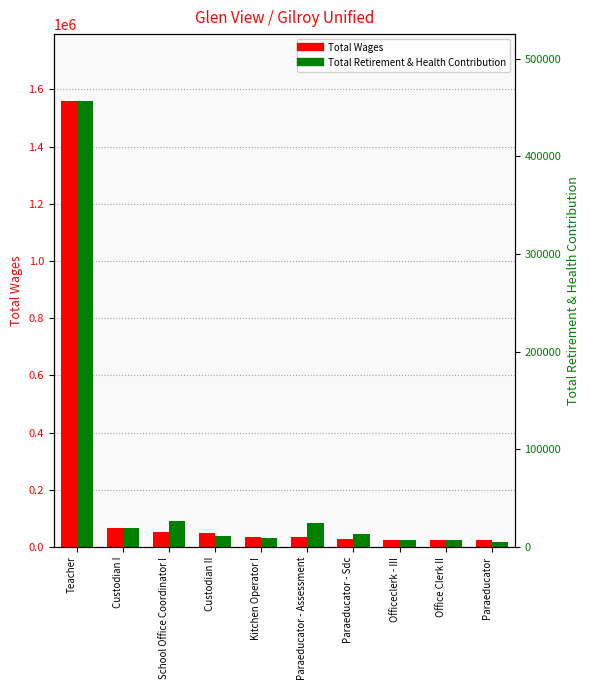

Reading left to right, what are all the values shown in this chart?

Total Wages: Teacher=1559685	Custodian I=64675	School Office Coordinator I=52379	Custodian II=48235	Kitchen Operator I=35606	Paraeducator - Assessment=34223	Paraeducator - Sdc=28685	Officeclerk - III=25658	Office Clerk II=24093	Paraeducator=23190
Total Retirement & Health Contribution: Teacher=456552	Custodian I=18914	School Office Coordinator I=26223	Custodian II=11368	Kitchen Operator I=9075	Paraeducator - Assessment=24687	Paraeducator - Sdc=13444	Officeclerk - III=7039	Office Clerk II=6741	Paraeducator=4865